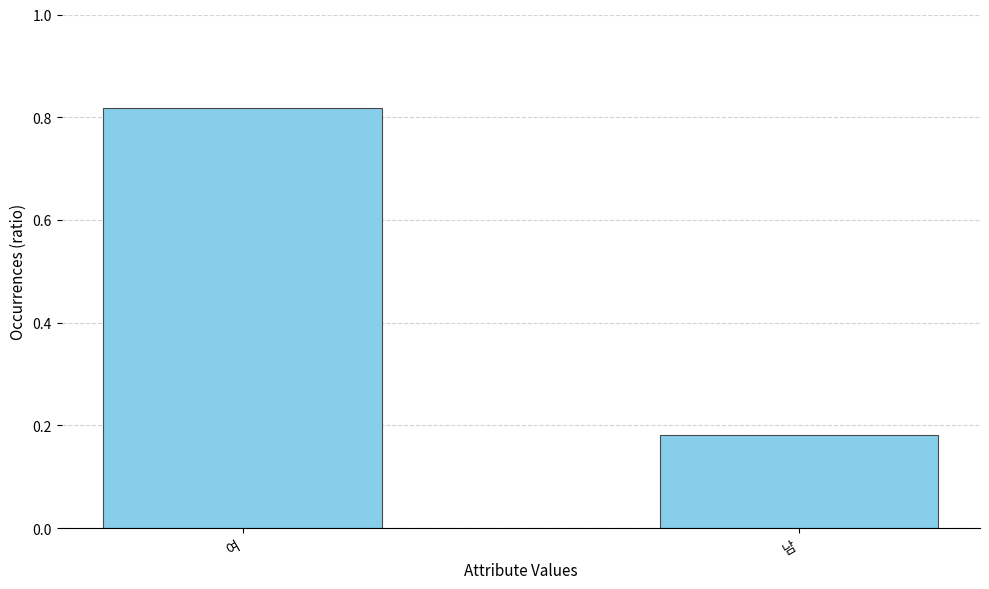

Are the bars horizontal?

No